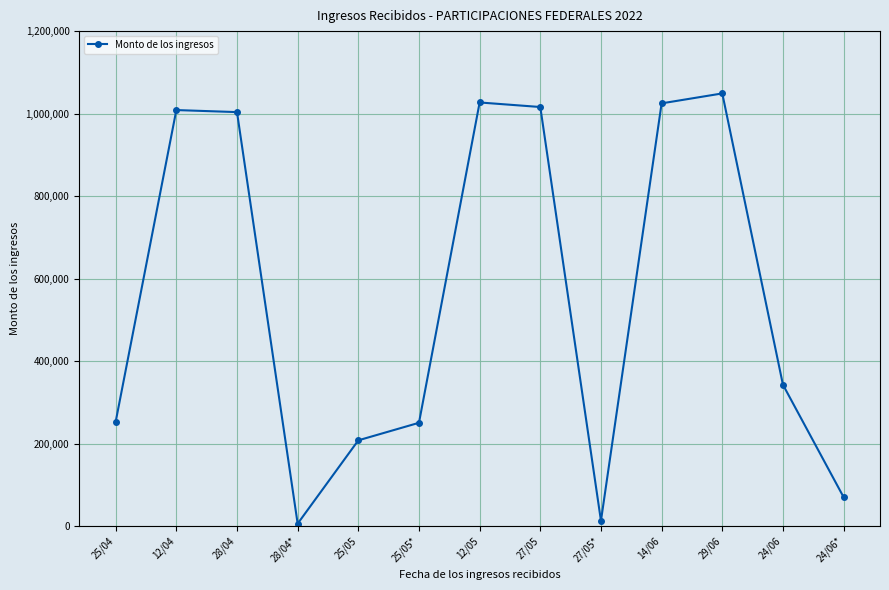

How many categories are shown in the chart?

13